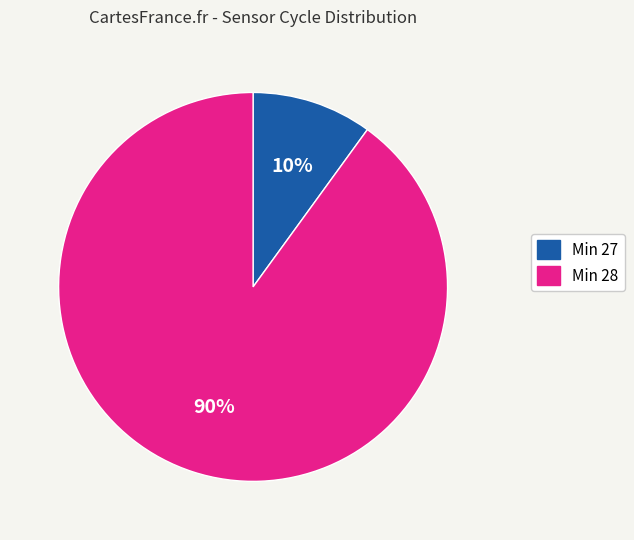

Is there any slice that represents more than half of the pie?

Yes